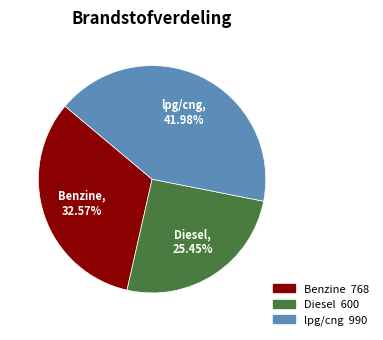

Count the number of slices in the pie.

3